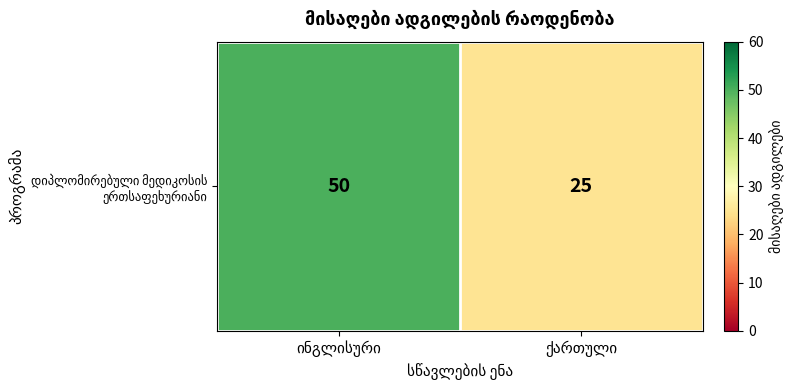

Reading left to right, what are all the values shown in this chart?

50	25